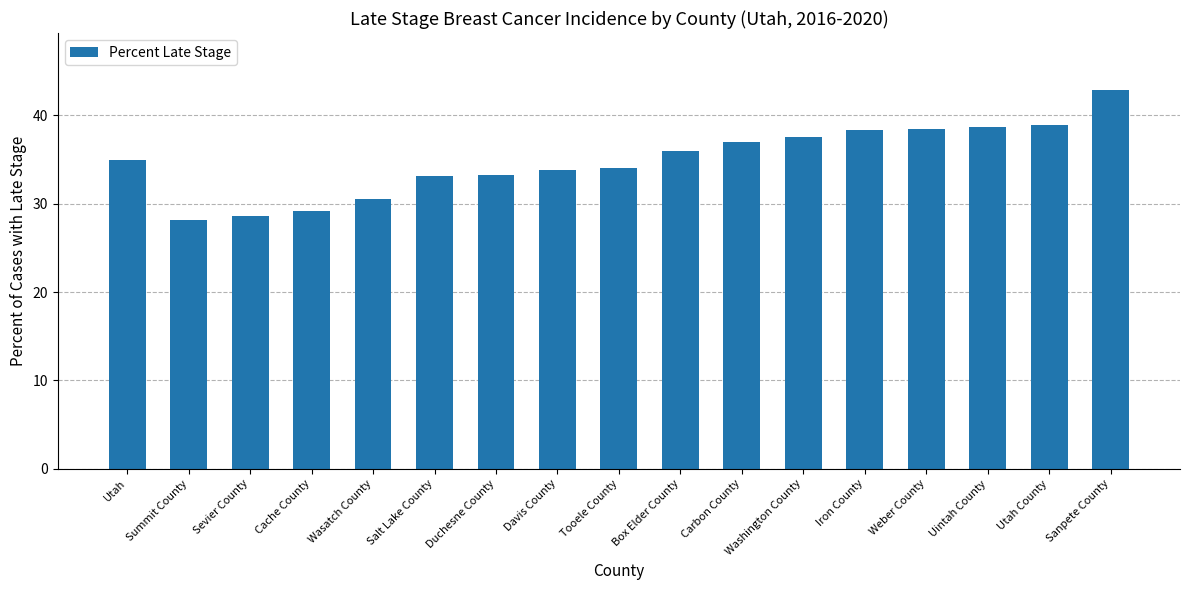

Are the bars horizontal?

No